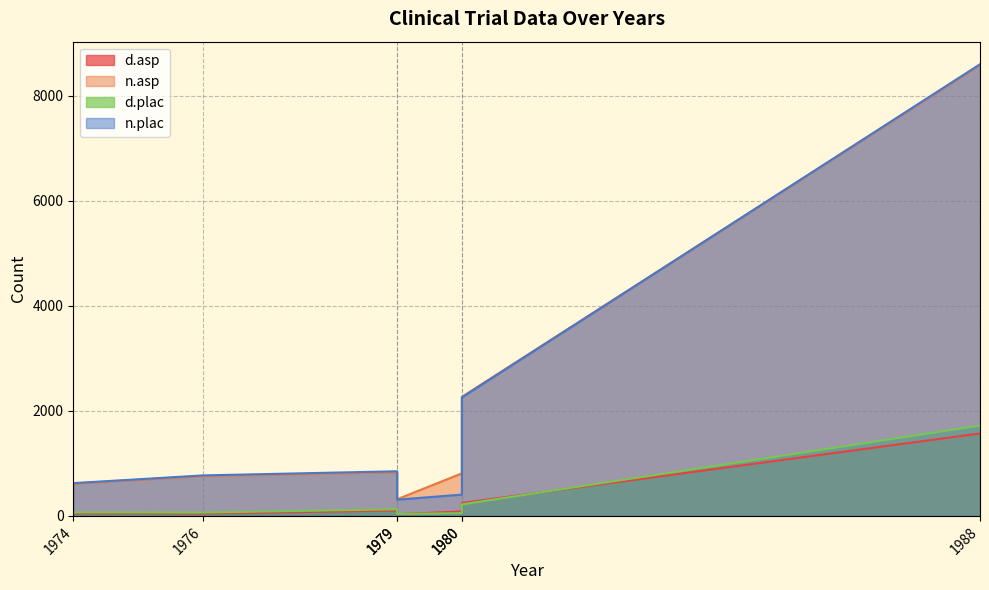

Where is n.asp nearest to the value 4452?

1980